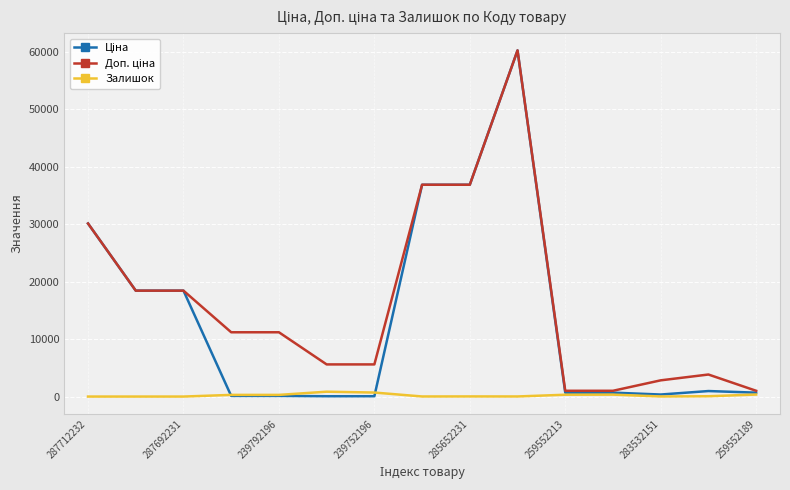

What is the difference between the second highest and second lowest values in the Ціна series?

36785.8